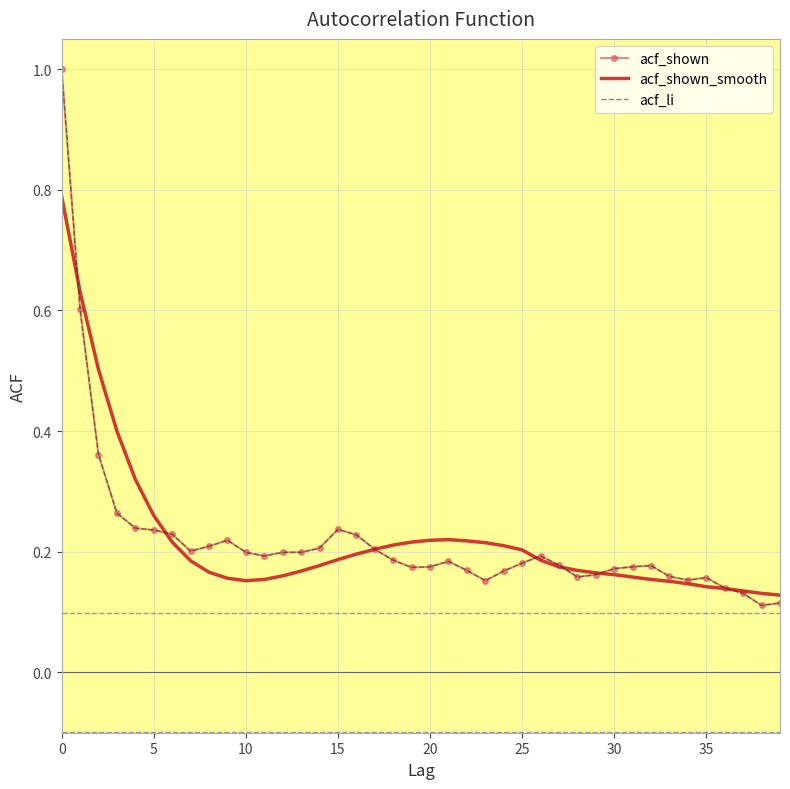

Which series has the largest total across all categories?

acf_shown_smooth